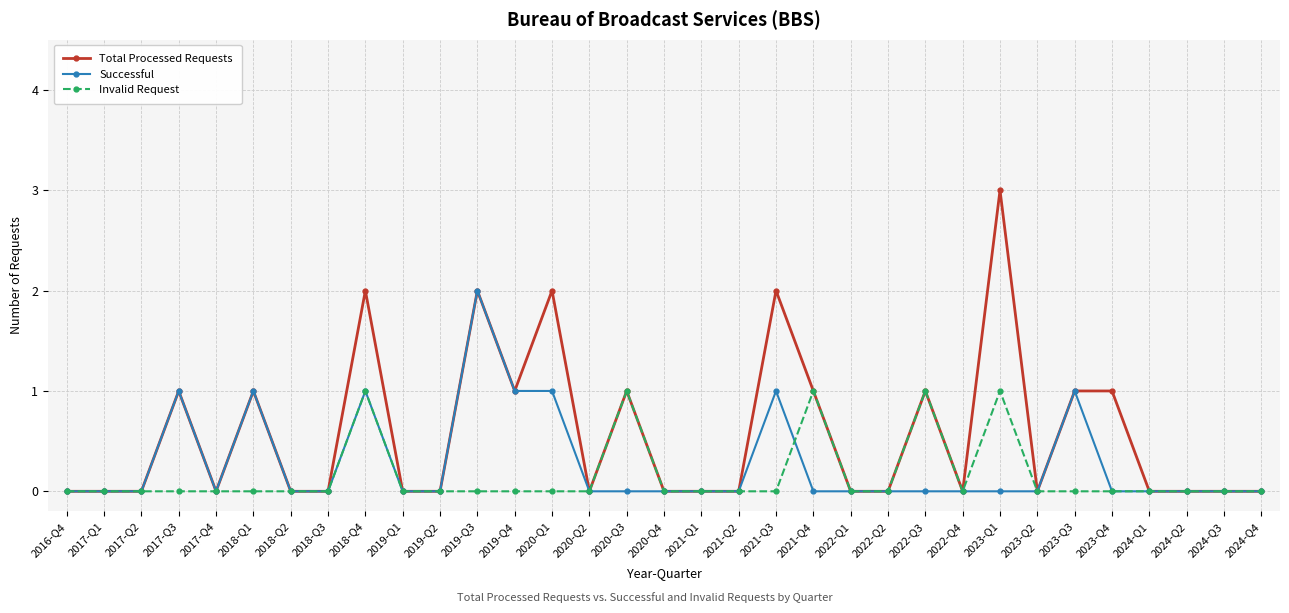

Reading right to left, transcribe all the data shown in this chart.

Total Processed Requests: 0	0	0	0	1	1	0	3	0	1	0	0	1	2	0	0	0	1	0	2	1	2	0	0	2	0	0	1	0	1	0	0	0
Successful: 0	0	0	0	0	1	0	0	0	0	0	0	0	1	0	0	0	0	0	1	1	2	0	0	1	0	0	1	0	1	0	0	0
Invalid Request: 0	0	0	0	0	0	0	1	0	1	0	0	1	0	0	0	0	1	0	0	0	0	0	0	1	0	0	0	0	0	0	0	0